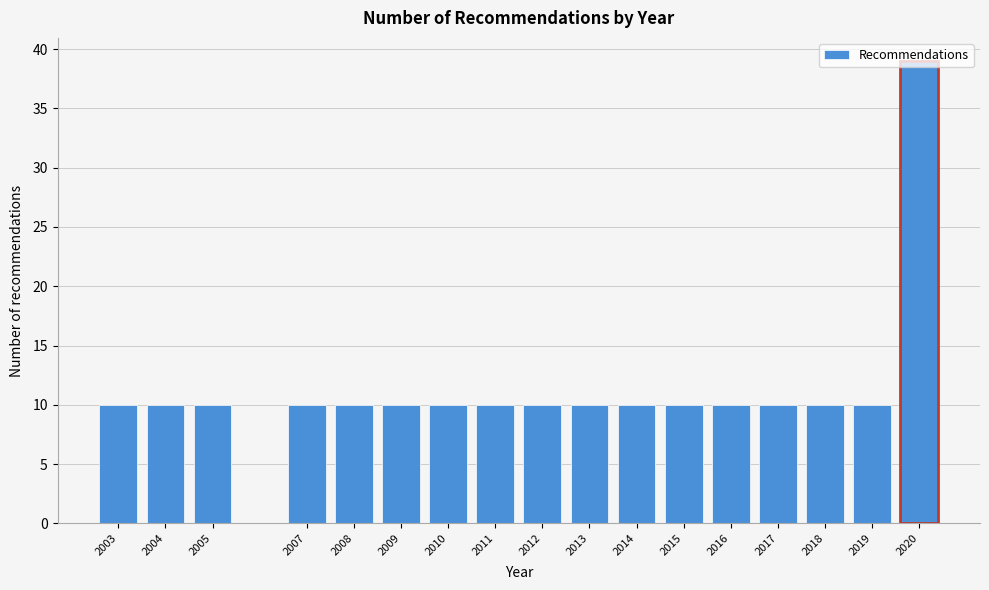

What is the value of the 13th bar from the left?

10